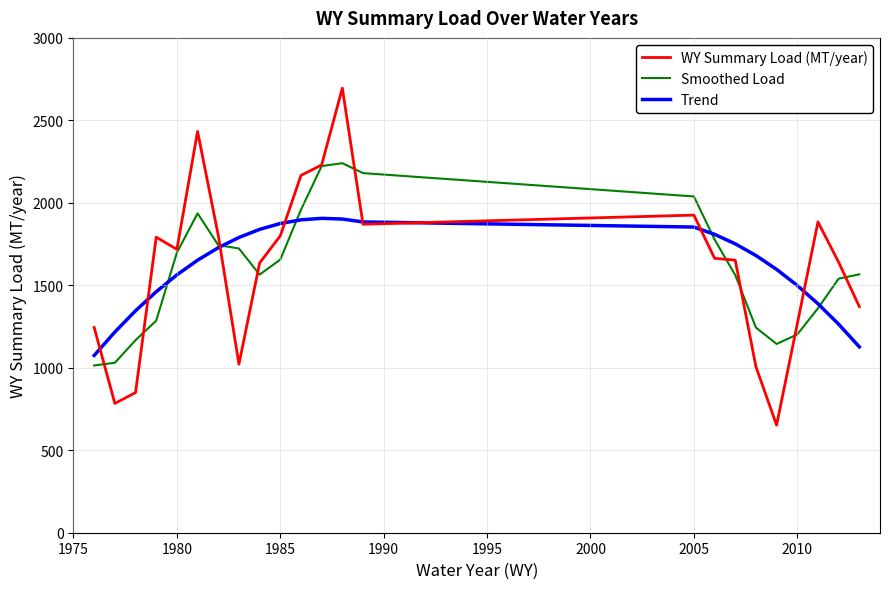

List the series in order of their peak value, highest first.

WY Summary Load (MT/year), Smoothed Load, Trend